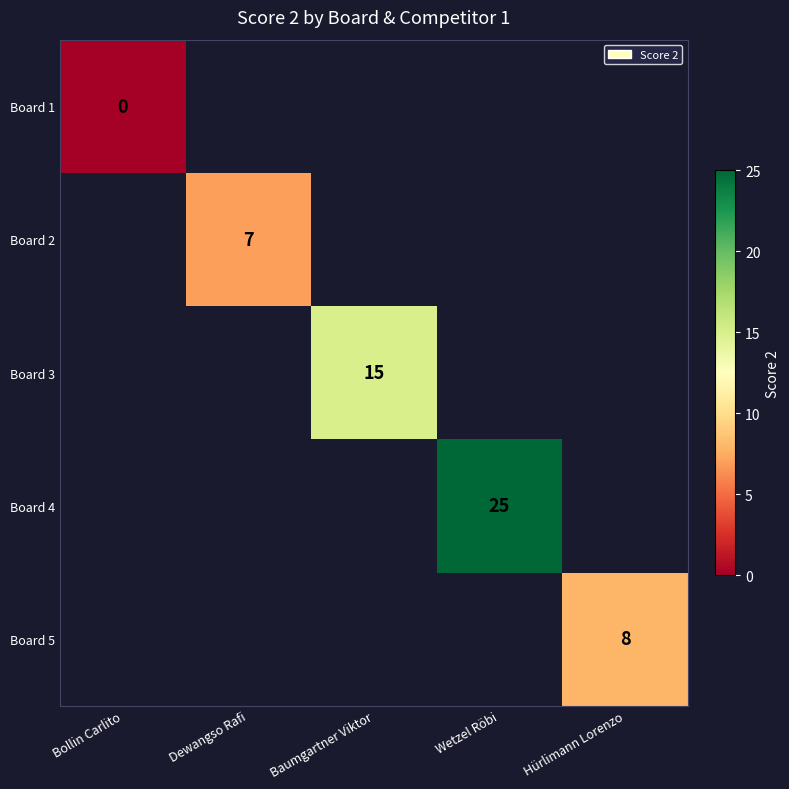

Is it true that Board 2 equals 2 at Dewangso Rafi?

False